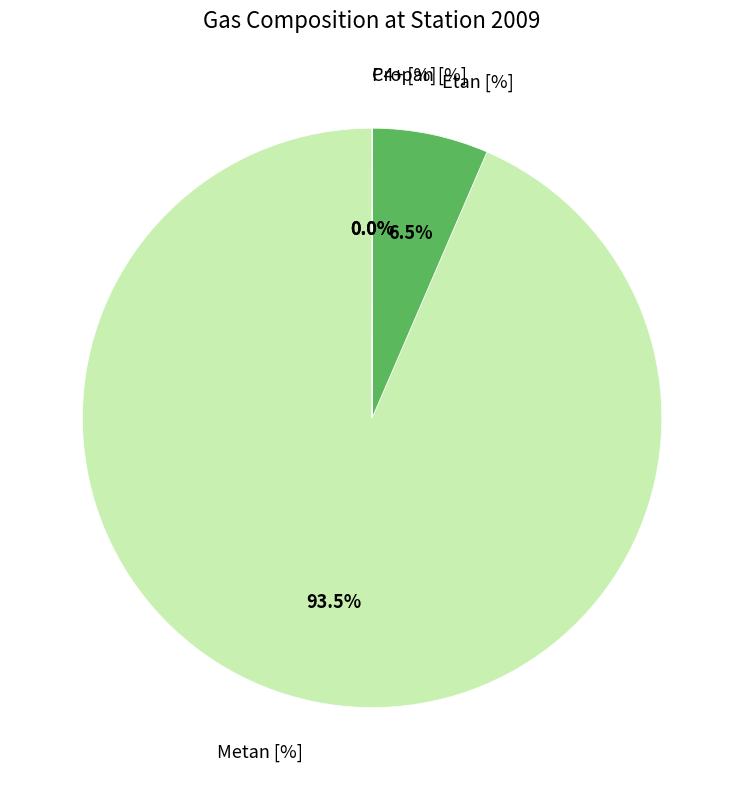

To the nearest percent, what is the difference between the Etan [%] and Metan [%] slice percentages?

87%